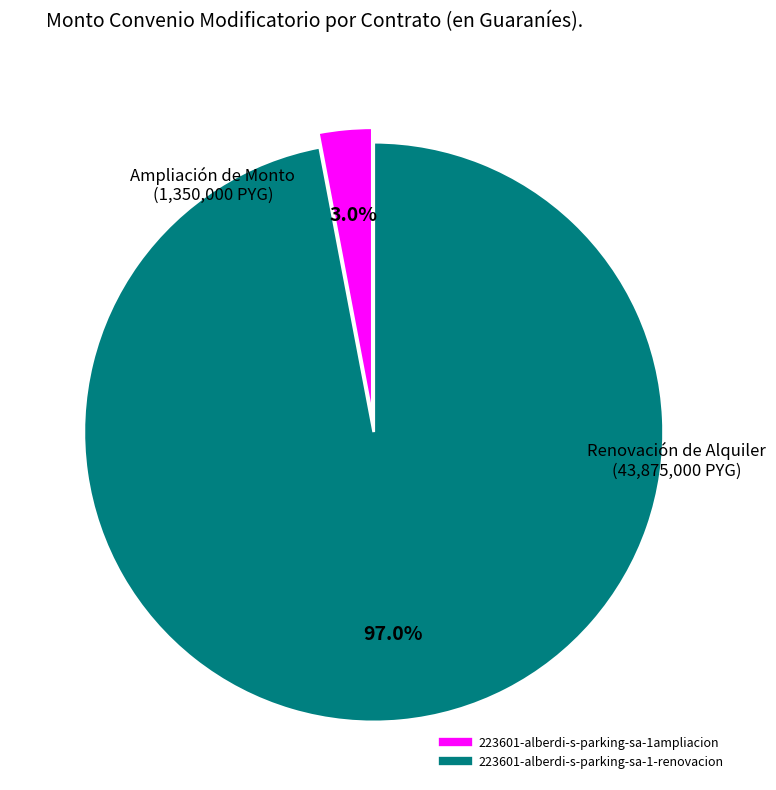

To the nearest percent, what percentage of the pie is 223601-alberdi-s-parking-sa-1-renovacion?

97%